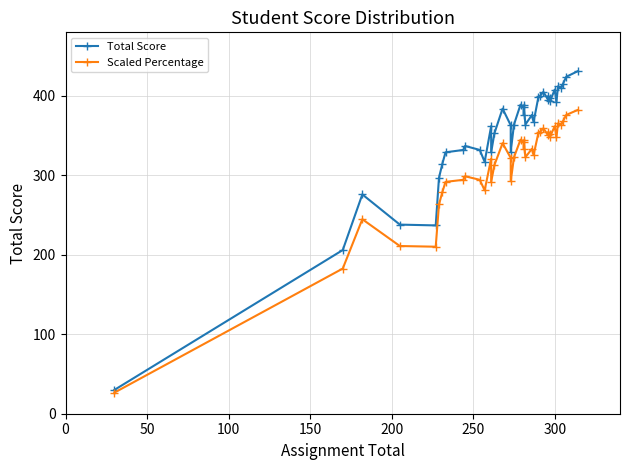

What is the greatest value displayed?

431.0